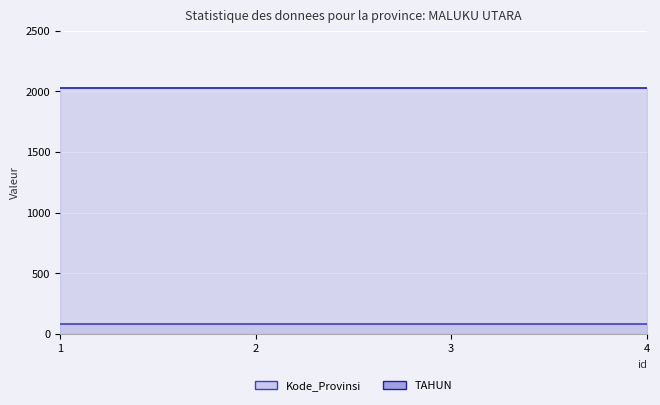

Between 3 and 2, which is larger?

3